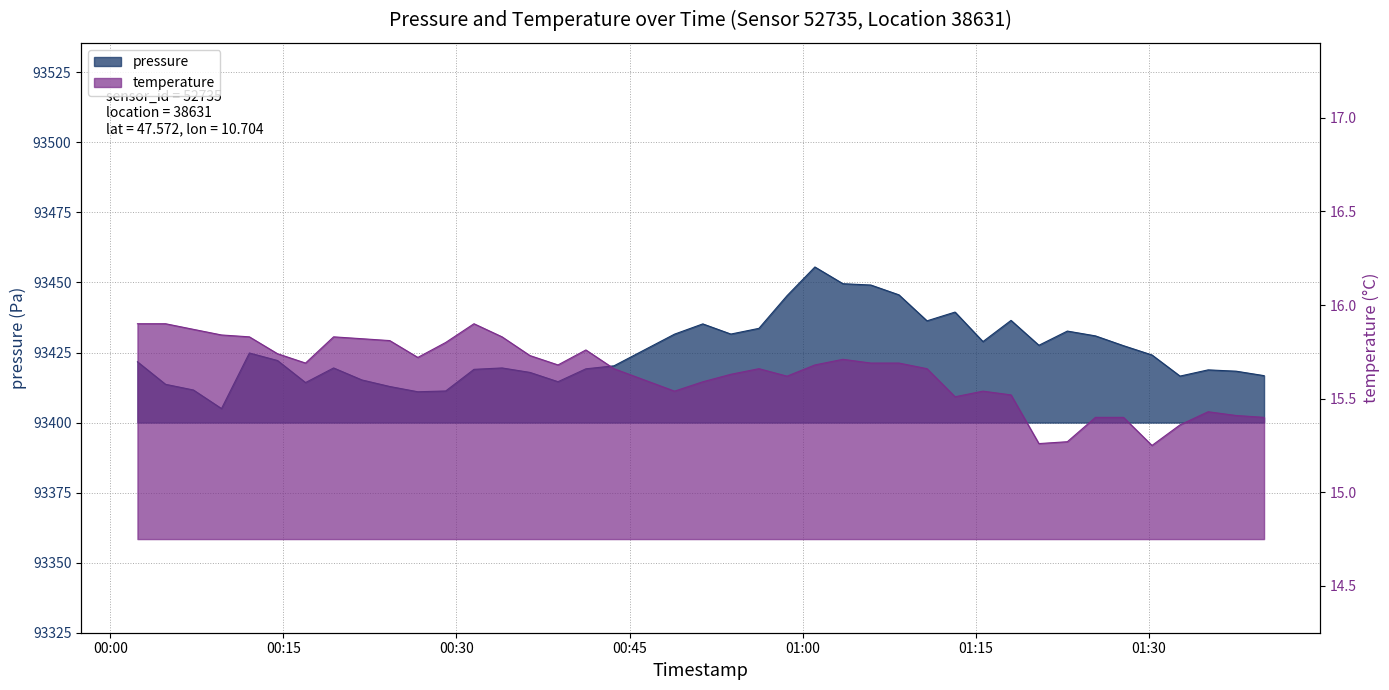

Reading left to right, transcribe all the data shown in this chart.

pressure: 93421.7	93413.7	93411.6	93405.0	93424.8	93422.2	93414.3	93419.5	93415.2	93412.9	93411.0	93411.3	93419.0	93419.5	93417.9	93414.6	93419.2	93420.2	93431.6	93435.2	93431.6	93433.6	93445.3	93455.5	93449.6	93449.1	93445.6	93436.3	93439.4	93428.9	93436.5	93427.6	93432.7	93430.9	93427.4	93424.1	93416.6	93418.8	93418.3	93416.8
temperature: 15.9	15.9	15.9	15.8	15.8	15.7	15.7	15.8	15.8	15.8	15.7	15.8	15.9	15.8	15.7	15.7	15.8	15.7	15.5	15.6	15.6	15.7	15.6	15.7	15.7	15.7	15.7	15.7	15.5	15.5	15.5	15.3	15.3	15.4	15.4	15.2	15.4	15.4	15.4	15.4